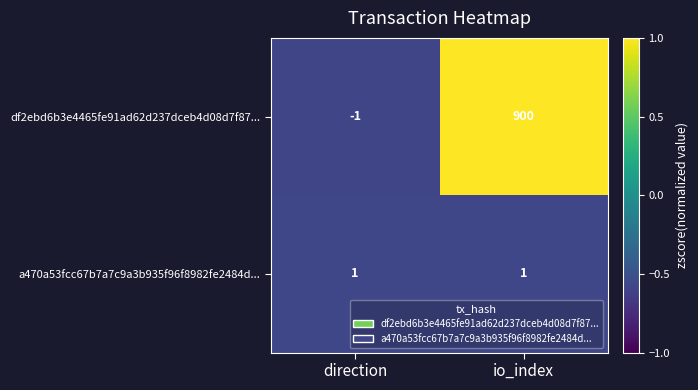

Which series changed the most between direction and io_index?

df2ebd6b3e4465fe91ad62d237dceb4d08d7f87...